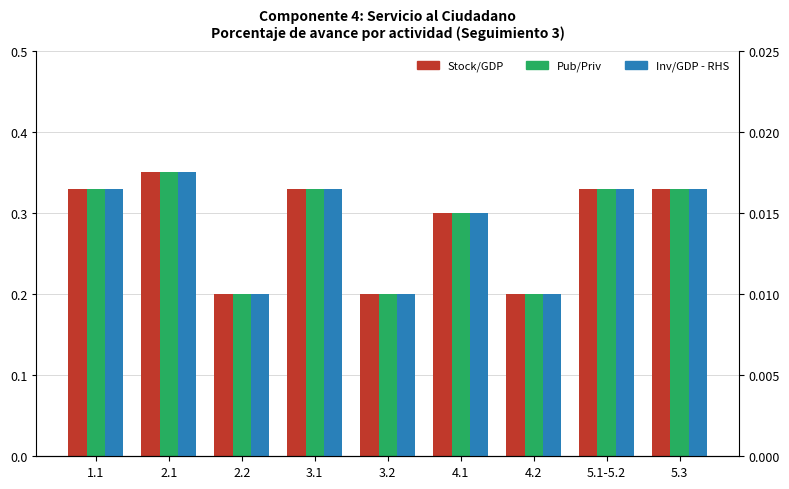

How many groups of bars are there?

9